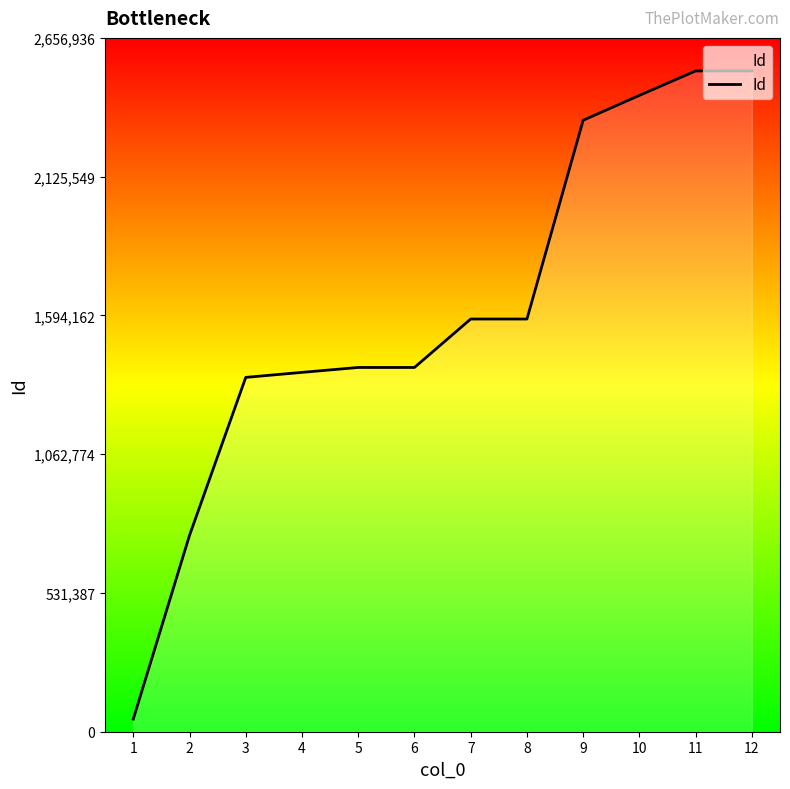

What is the greatest value displayed?

2530416